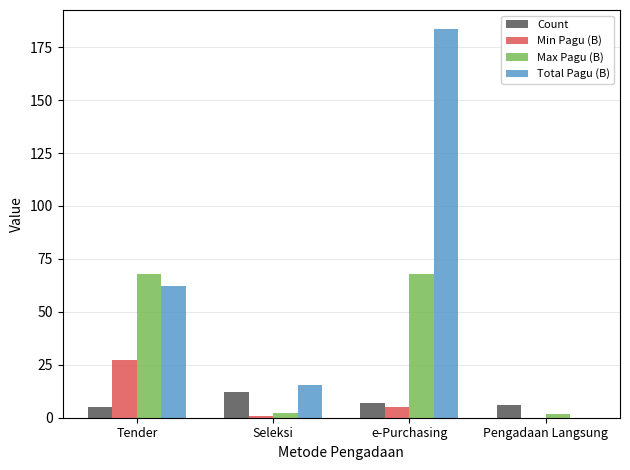

What is the sum of all Max Pagu (B) values?

140.2